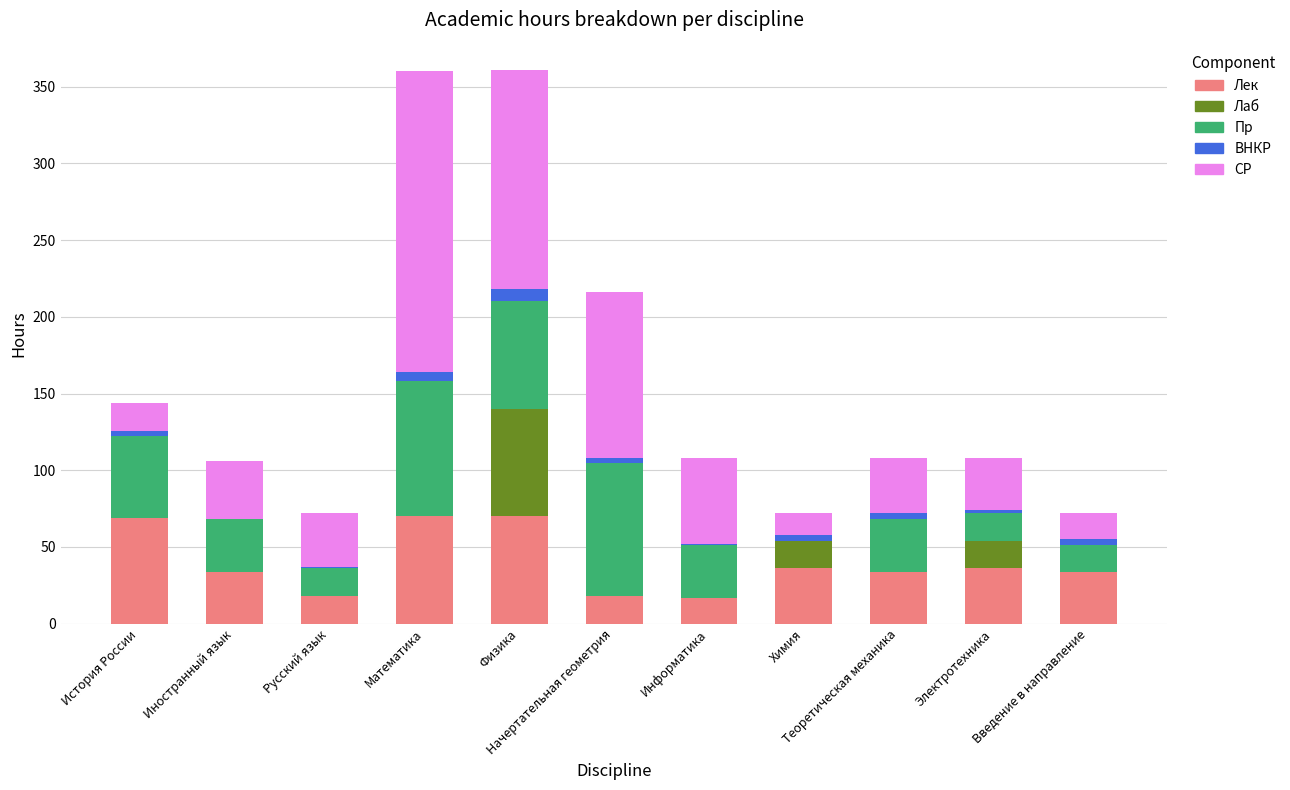

What is the sum of all Лек values?

436.0